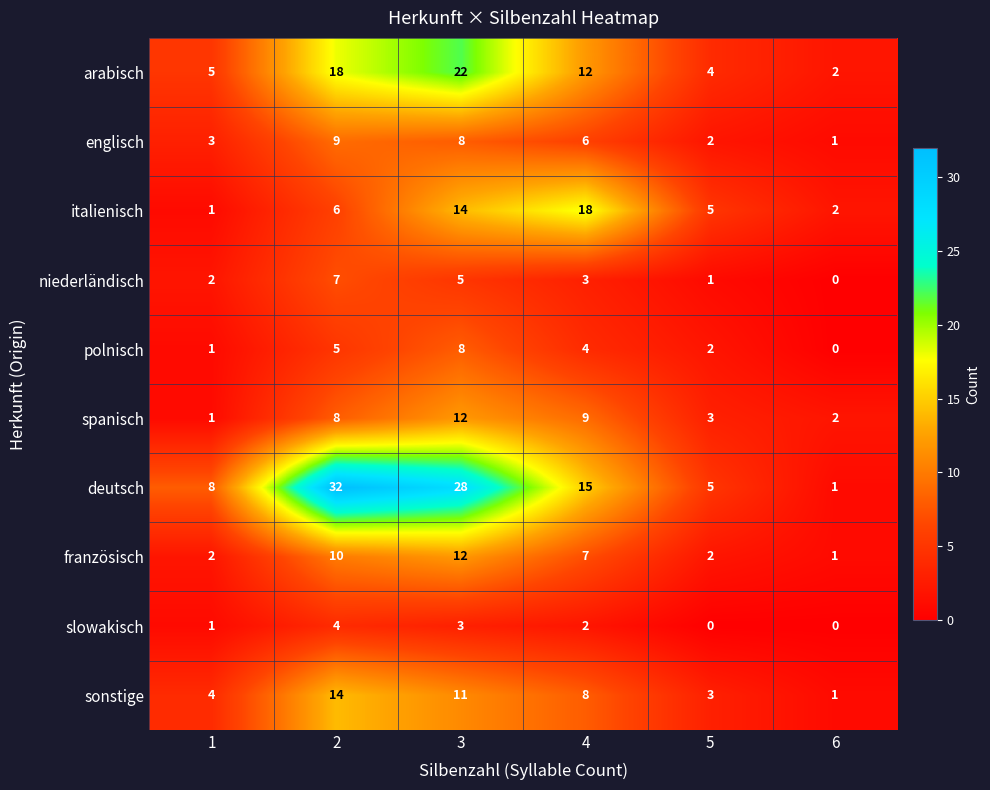

Which series has the largest total across all categories?

deutsch